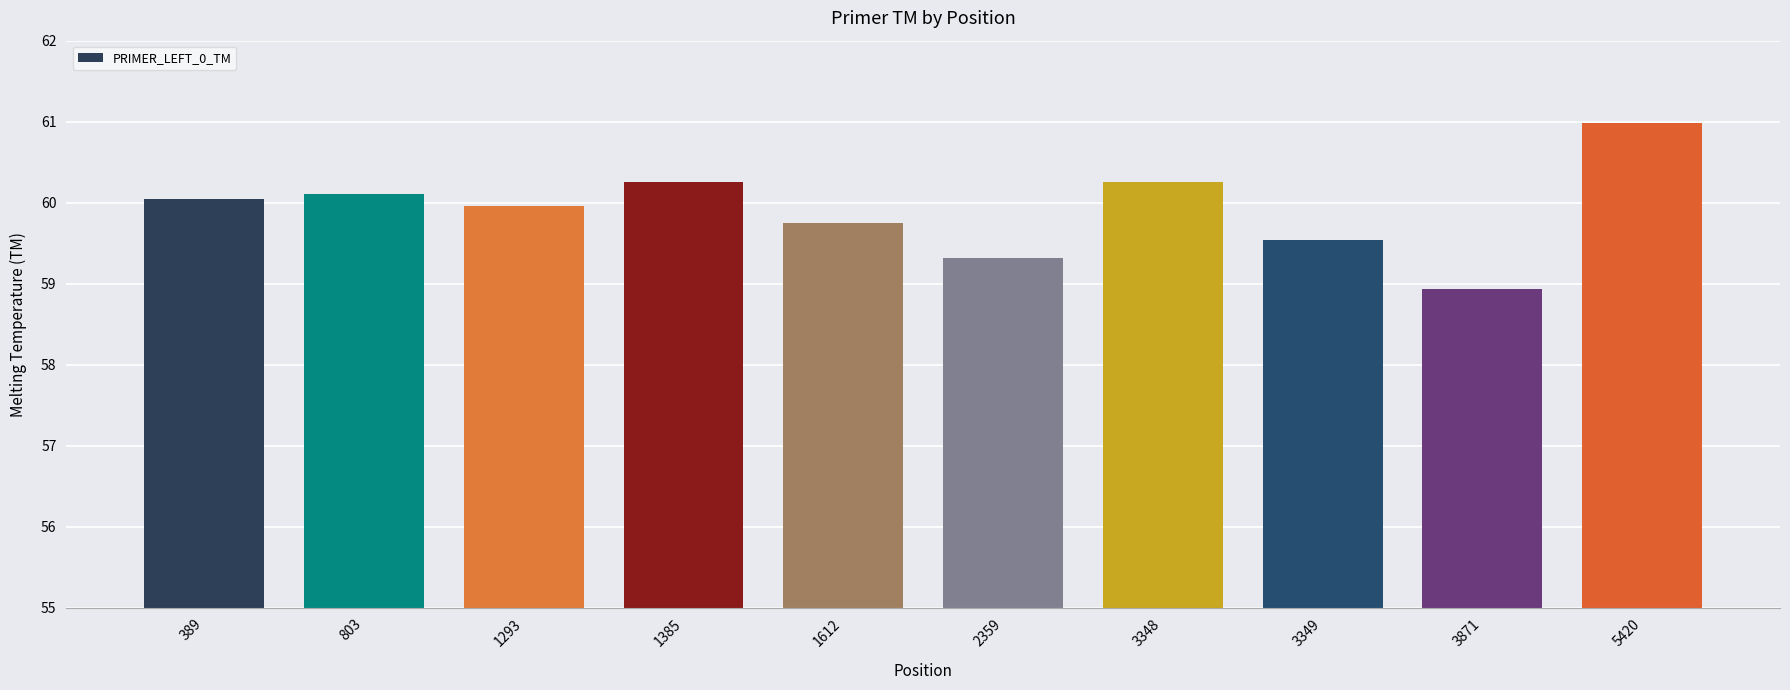

Where is the data nearest to the value 59?

3871